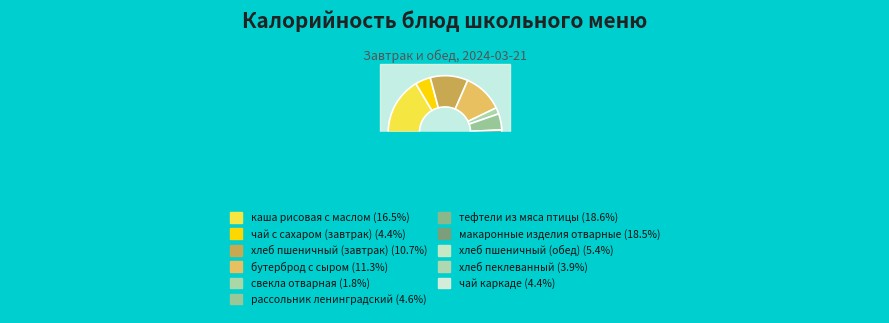

Does any single category account for the majority?

No